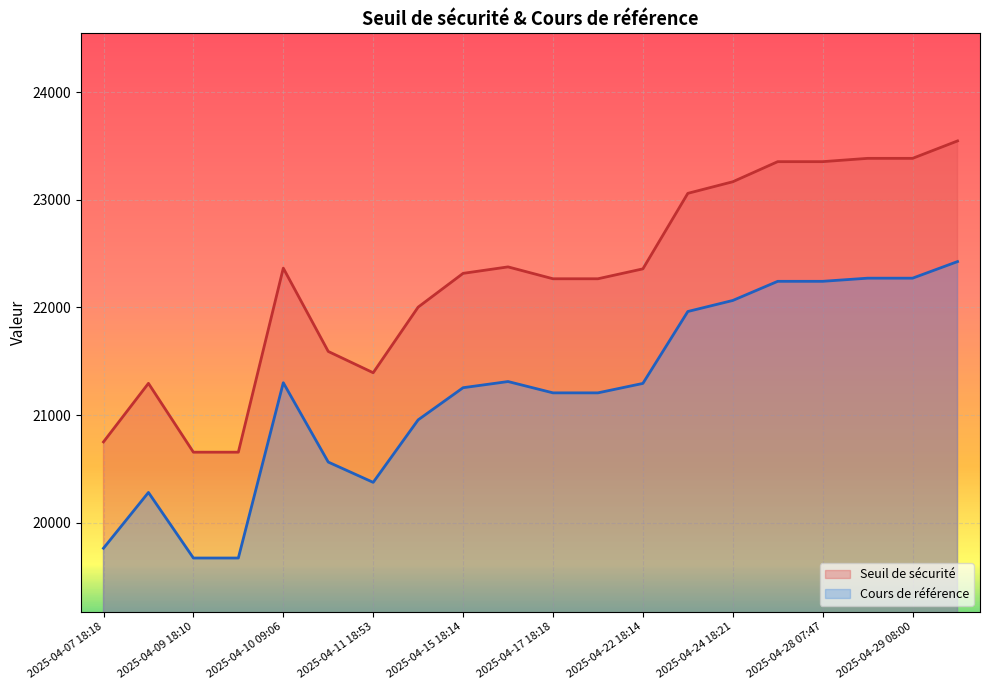

True or false: Cours de référence and Seuil de sécurité intersect in this chart.

False